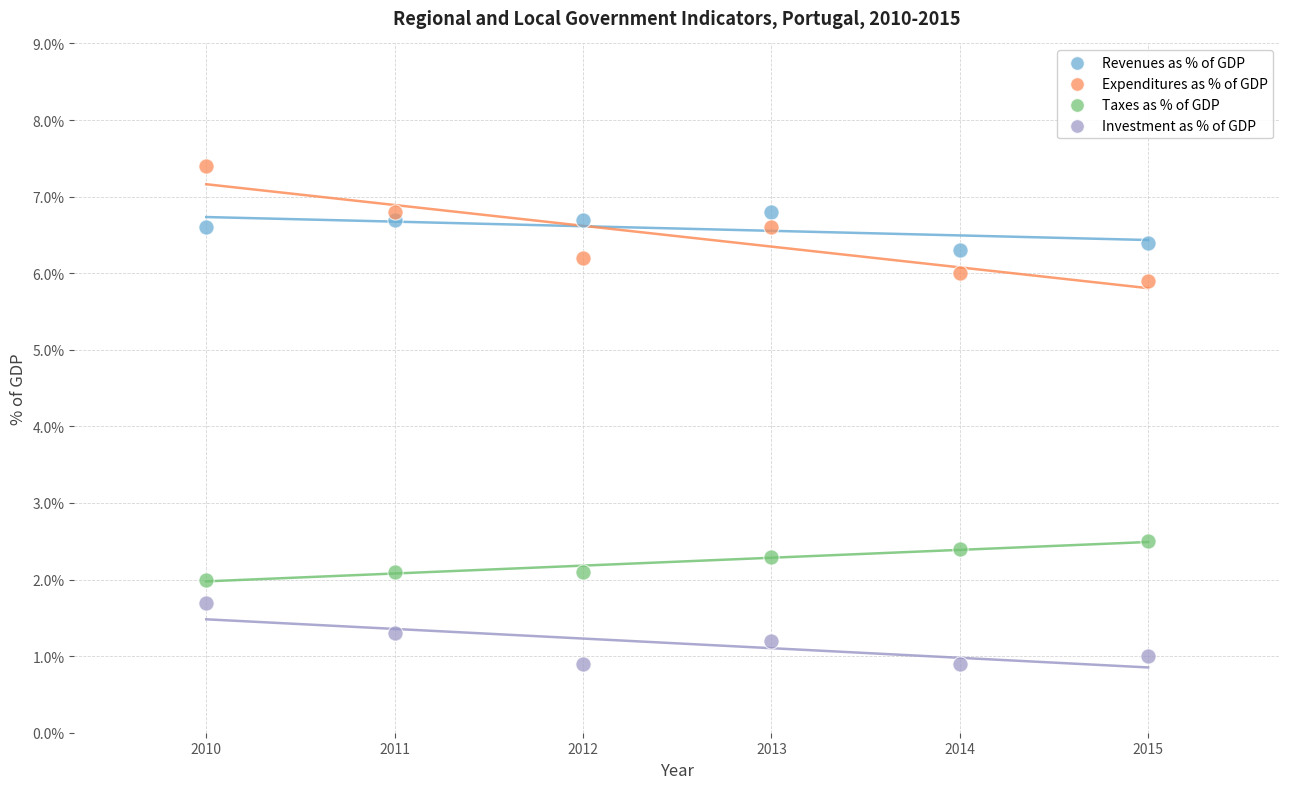

Which series contains the lowest Y value?

Investment as % of GDP